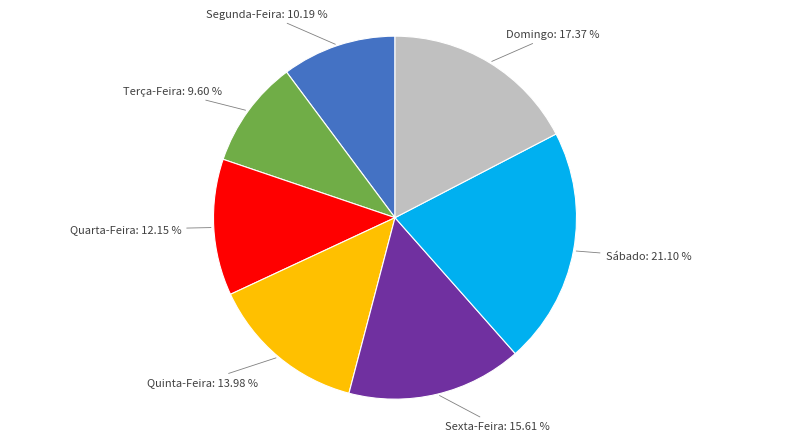

Approximately how many times larger is the value at Quarta-Feira compared to Domingo?

0.7